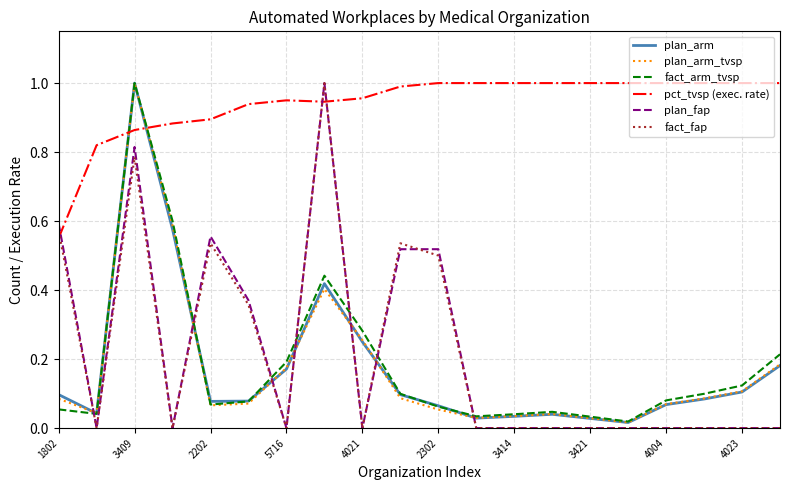

How many intersections are there between plan_fap and pct_tvsp (exec. rate)?

3